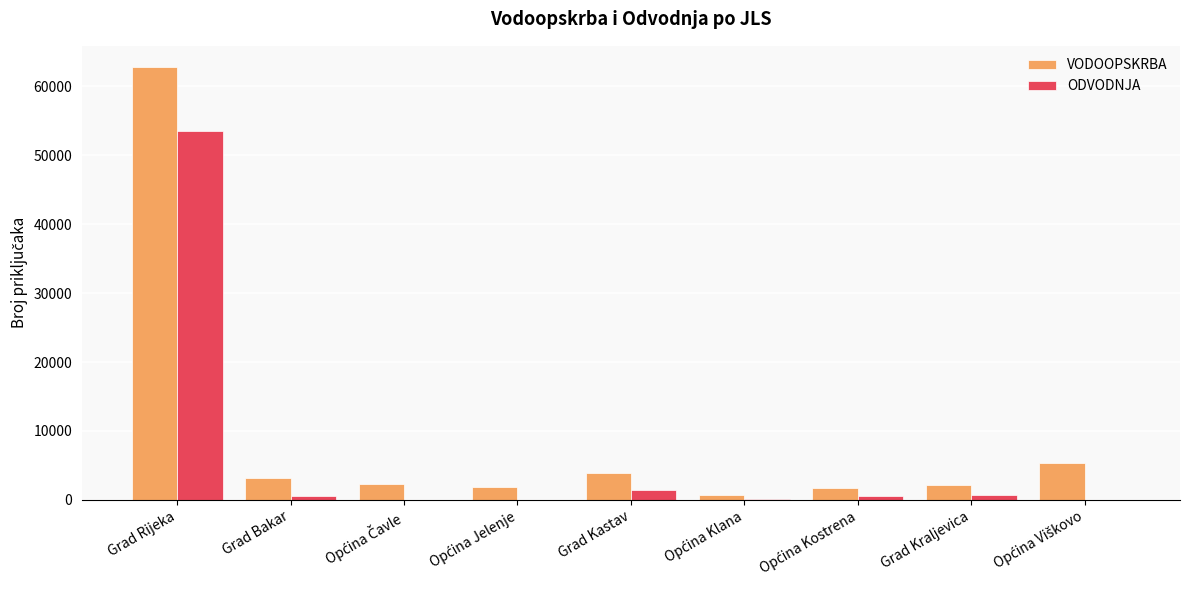

What is the sum of all VODOOPSKRBA values?

84007